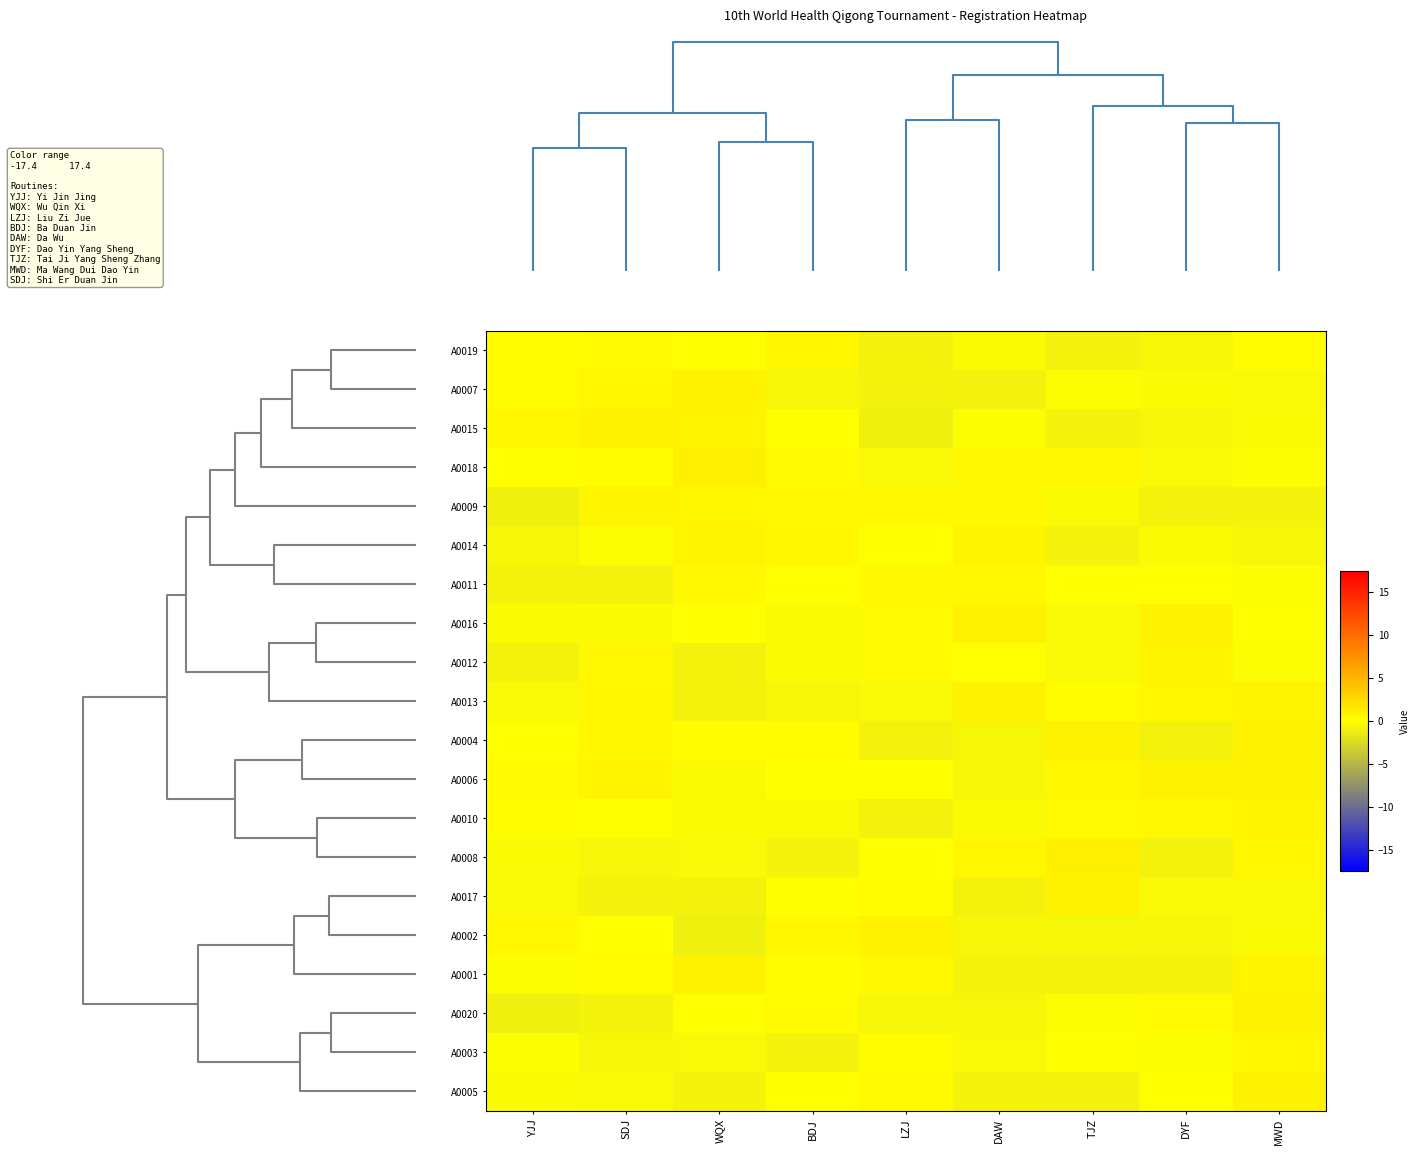

Rank the series by their maximum value, from lowest to highest.

A0011, A0003, A0019, A0009, A0010, A0014, A0012, A0017, A0005, A0007, A0013, A0020, A0015, A0001, A0004, A0006, A0002, A0016, A0018, A0008